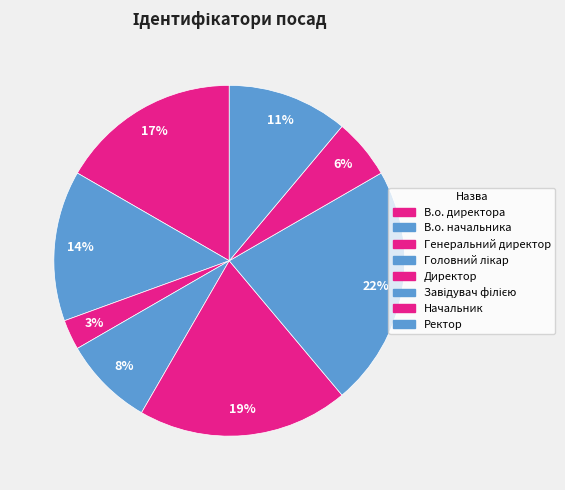

Rank the categories by value from highest to lowest.

Завідувач філією, Директор, В.о. директора, В.о. начальника, Ректор, Головний лікар, Начальник, Генеральний директор